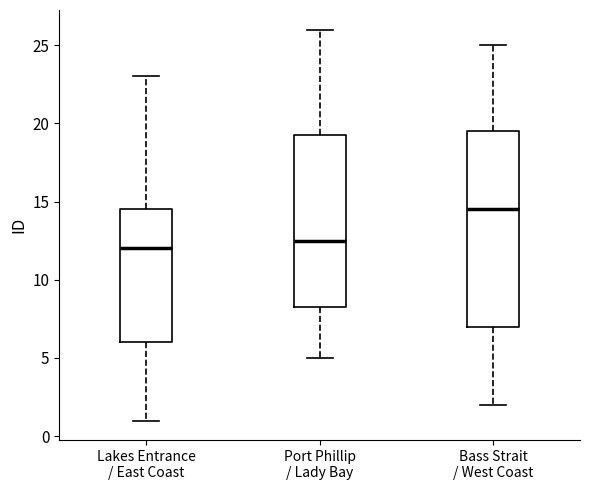

Reading left to right, transcribe this box plot: for each box, give where its median line is, the range the box spans, and where its two whiskers end, as read against the y-axis. The values are not printed on the chart, so give them approximately, as read against the axis.

Lakes Entrance / East Coast: median 12.0, box 6.0 to 14.5, whiskers 1.0 to 23.0
Port Phillip / Lady Bay: median 12.5, box 8.5 to 19.5, whiskers 5.0 to 26.0
Bass Strait / West Coast: median 14.5, box 7.0 to 19.5, whiskers 2.0 to 25.0